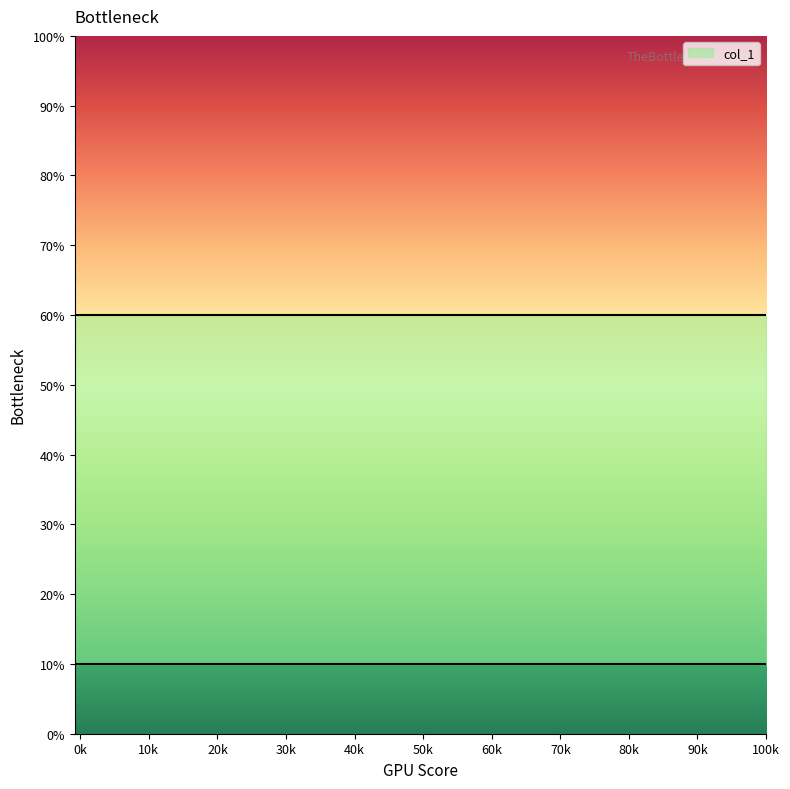

Does the chart have visible grid lines?

No